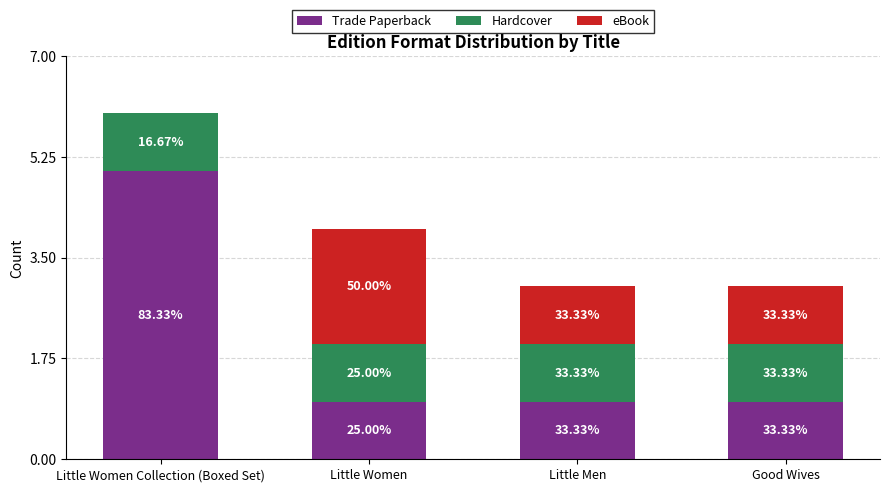

Does the chart contain stacked bars?

Yes